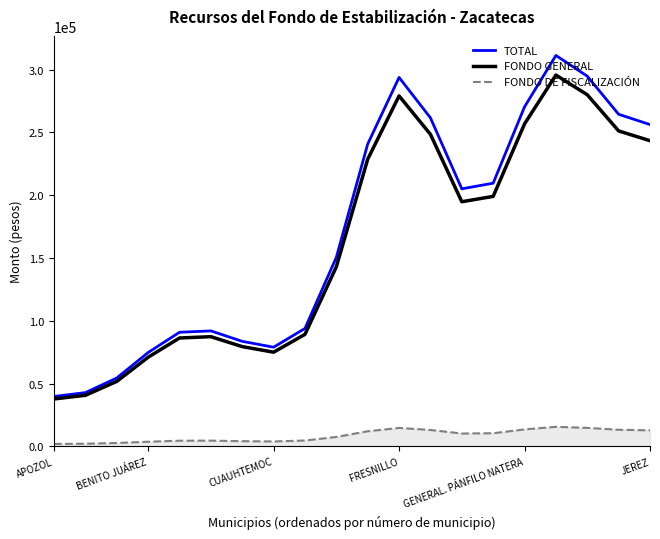

What are all the series names shown in the legend?

TOTAL, FONDO GENERAL, FONDO DE FISCALIZACIÓN